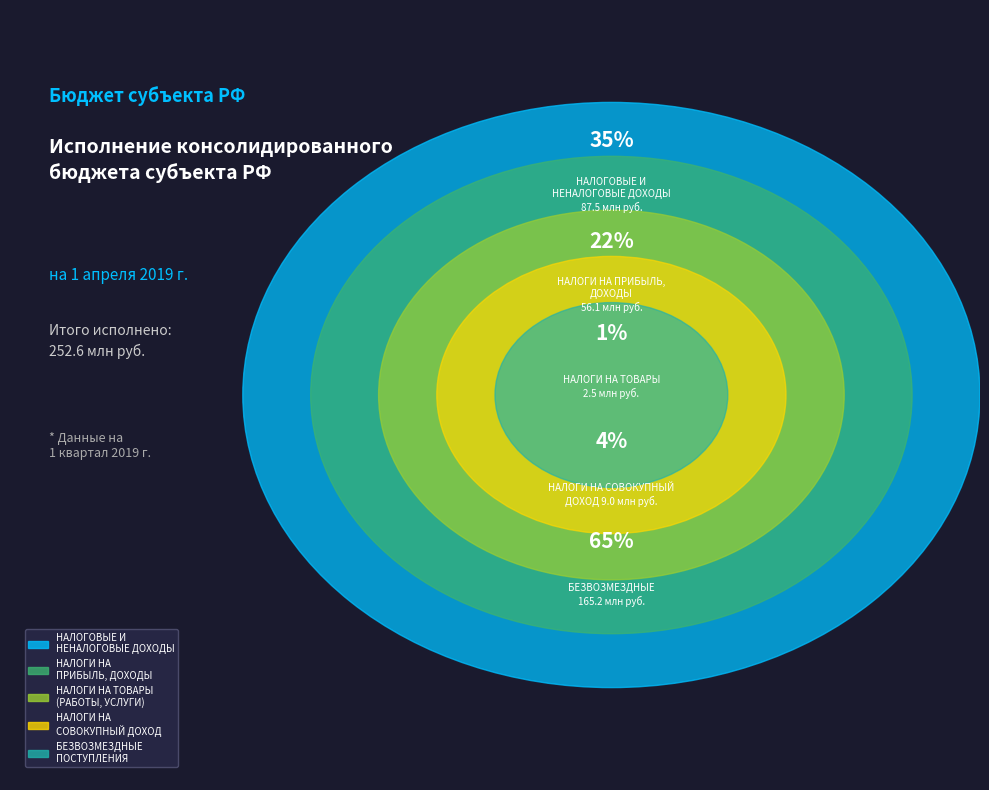

Which has a higher value, НАЛОГОВЫЕ И НЕНАЛОГОВЫЕ ДОХОДЫ or БЕЗВОЗМЕЗДНЫЕ ПОСТУПЛЕНИЯ?

БЕЗВОЗМЕЗДНЫЕ ПОСТУПЛЕНИЯ